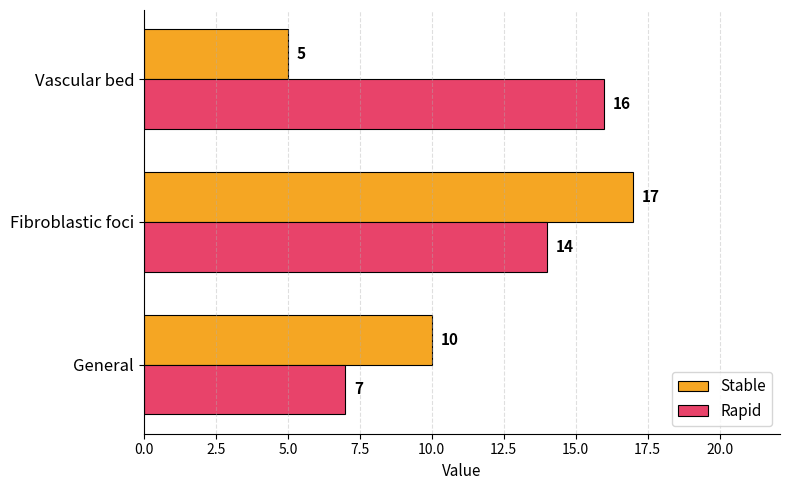

Is the value of Rapid at Vascular bed greater than the value of Stable at General?

Yes